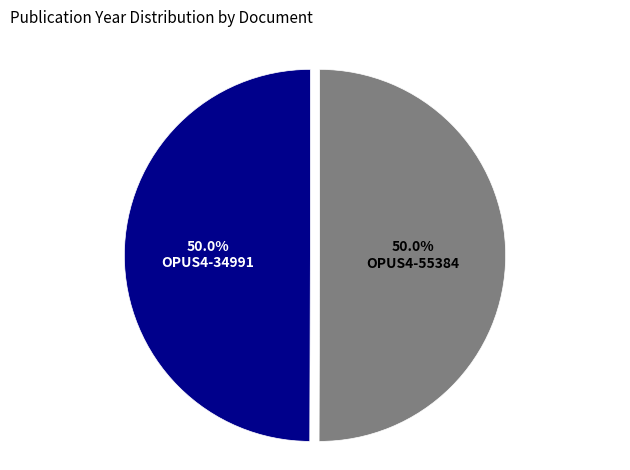

What portion of the pie excludes OPUS4-55384?

50.0%